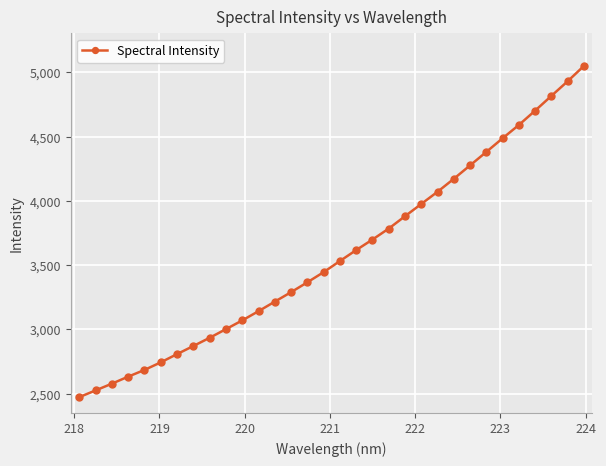

How many data points are above 3531?

16